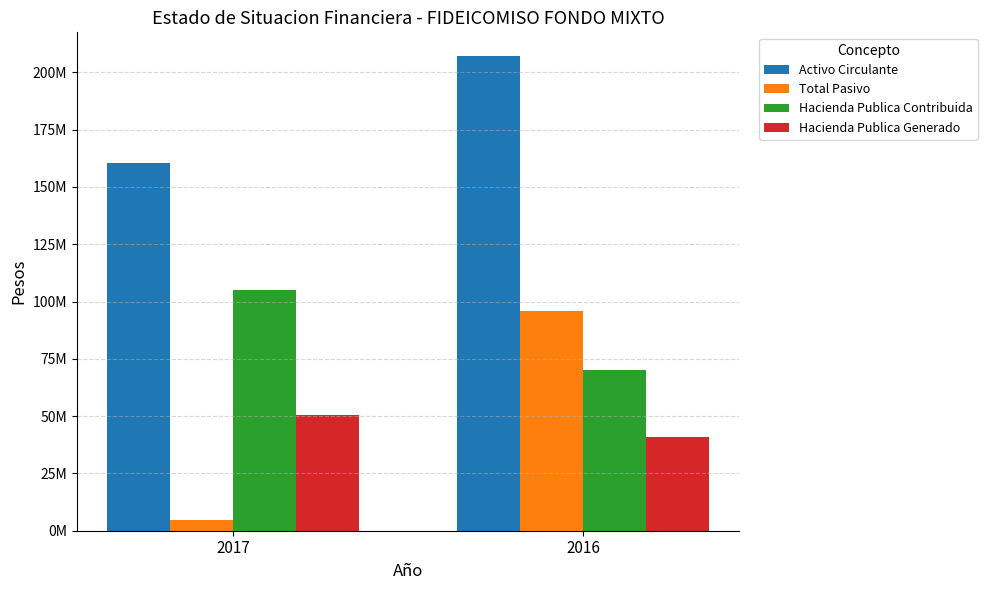

What are all the series names shown in the legend?

Activo Circulante, Total Pasivo, Hacienda Publica Contribuida, Hacienda Publica Generado